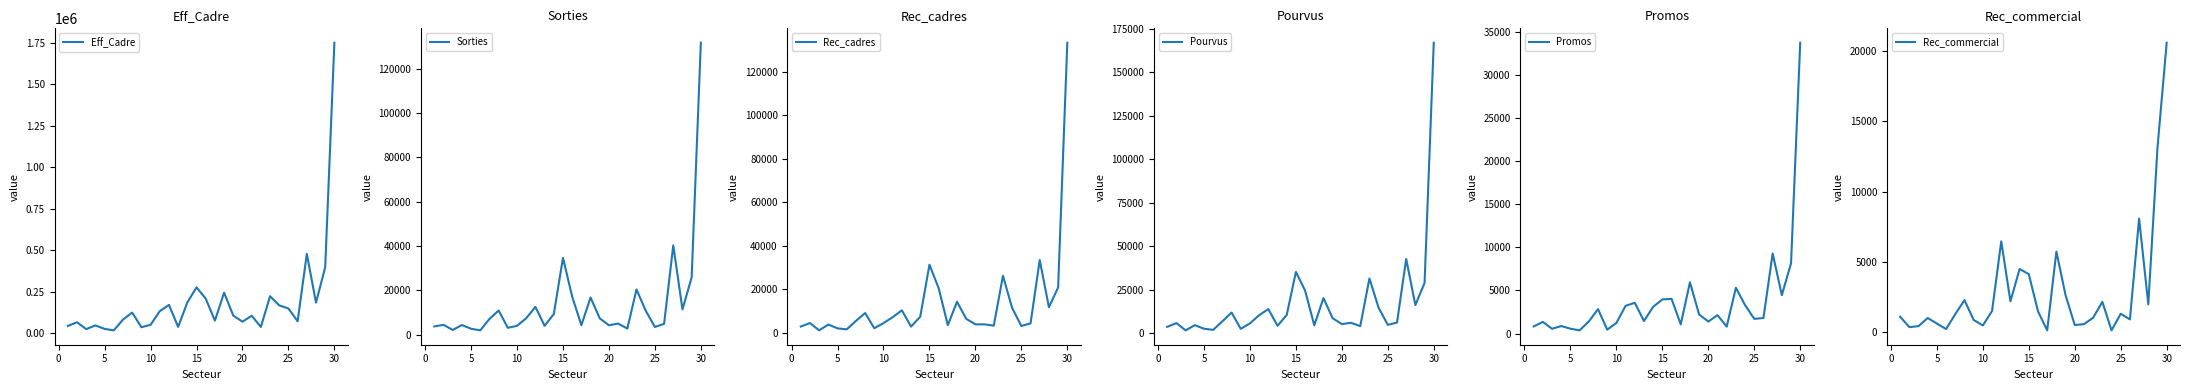

Does the chart display data point markers on the line(s)?

No